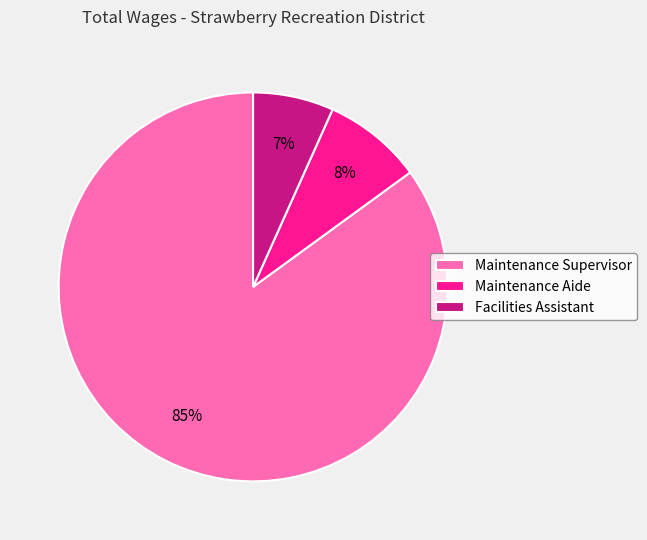

To the nearest percent, what is the difference between the largest and smallest slice percentages?

78%